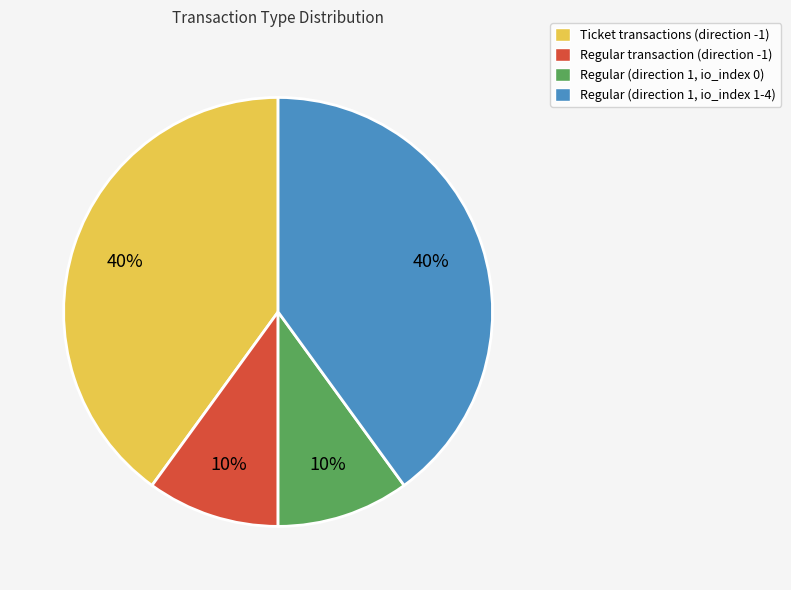

True or false: Regular (direction 1, io_index 0) accounts for 19% of the total.

False